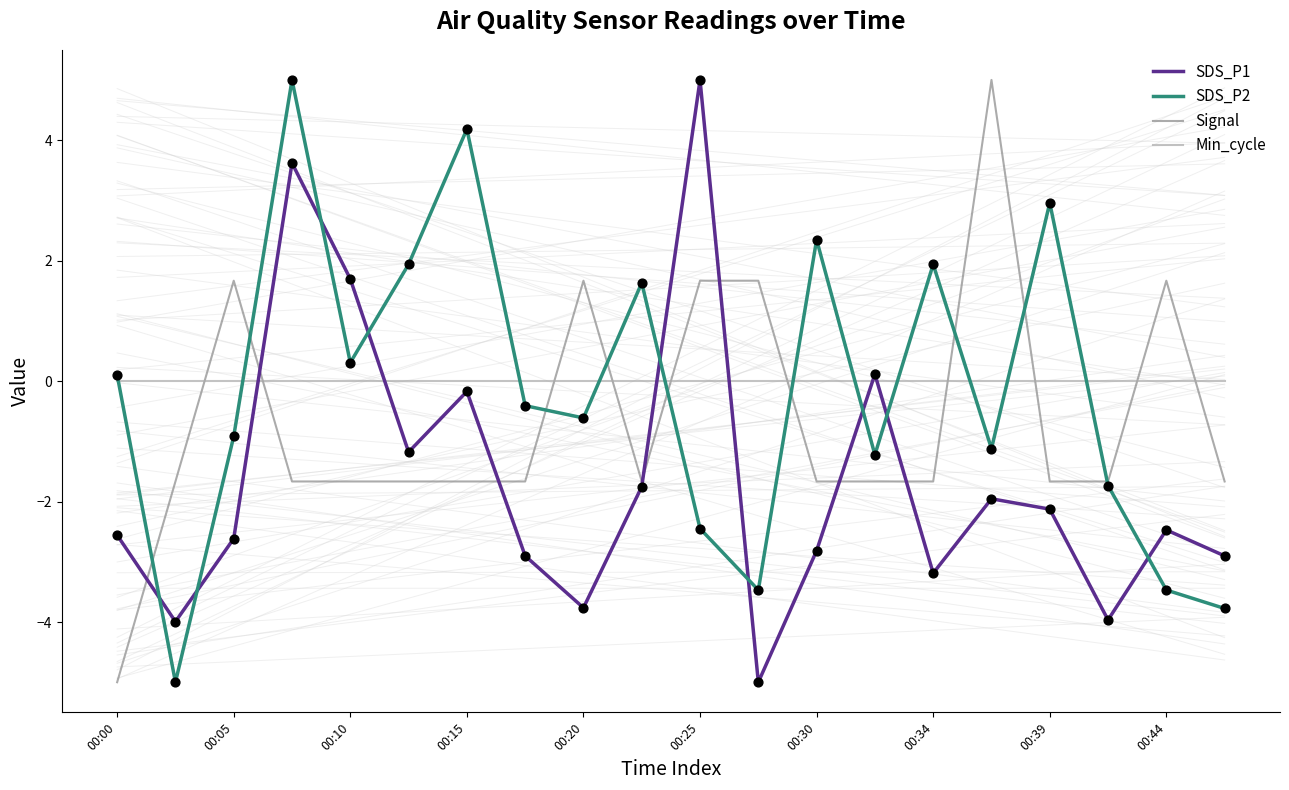

At which label does SDS_P1 reach its peak?

00:25